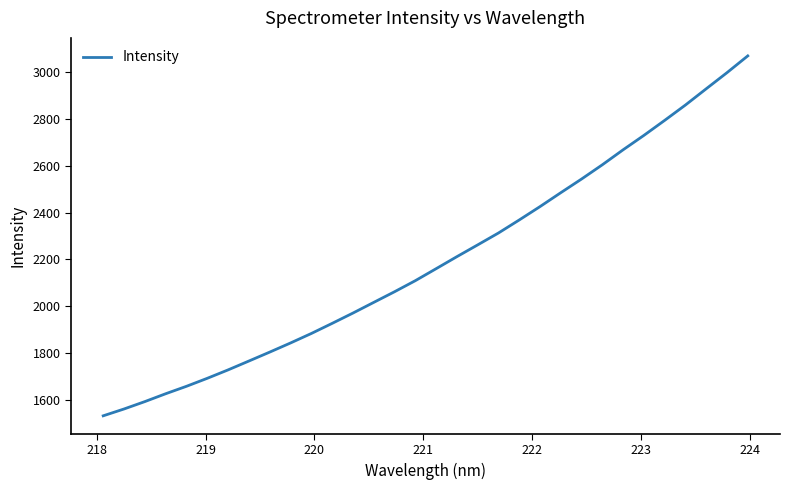

What is the smallest value displayed?

1533.4